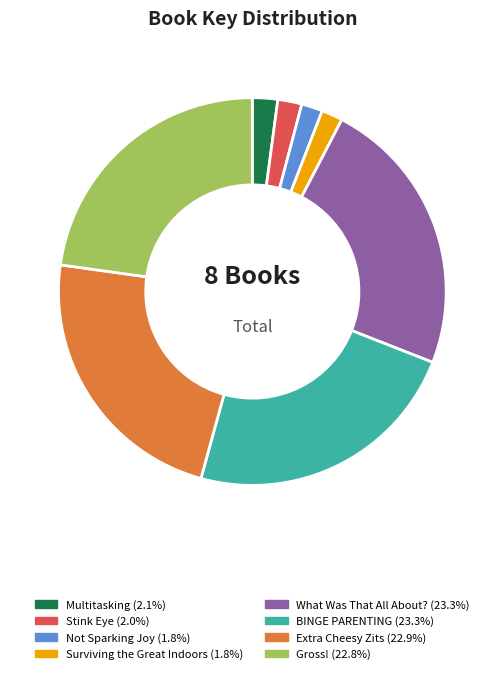

Is there a majority slice in this chart?

No